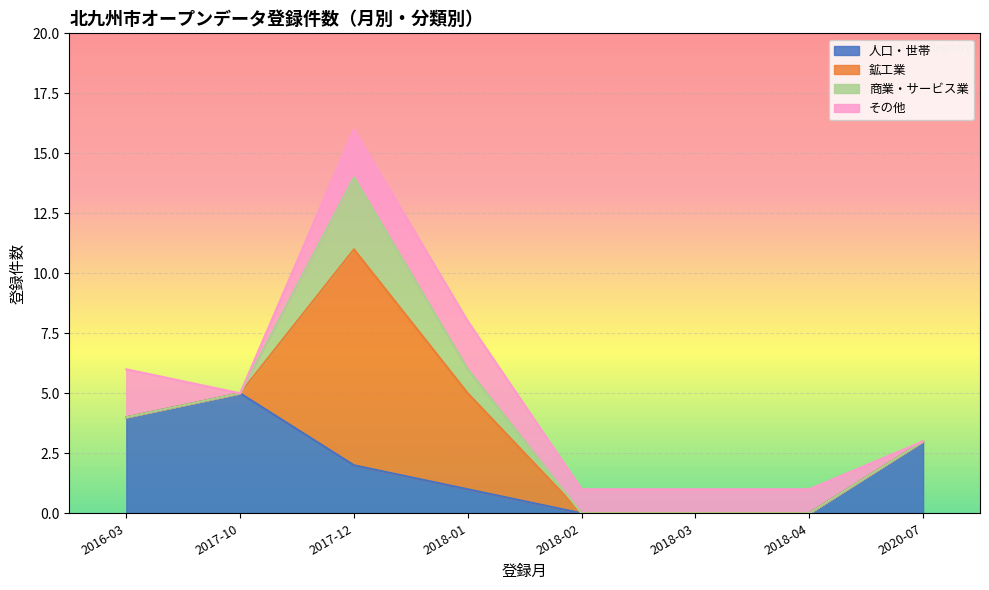

At which label does 人口・世帯 reach its peak?

2017-10